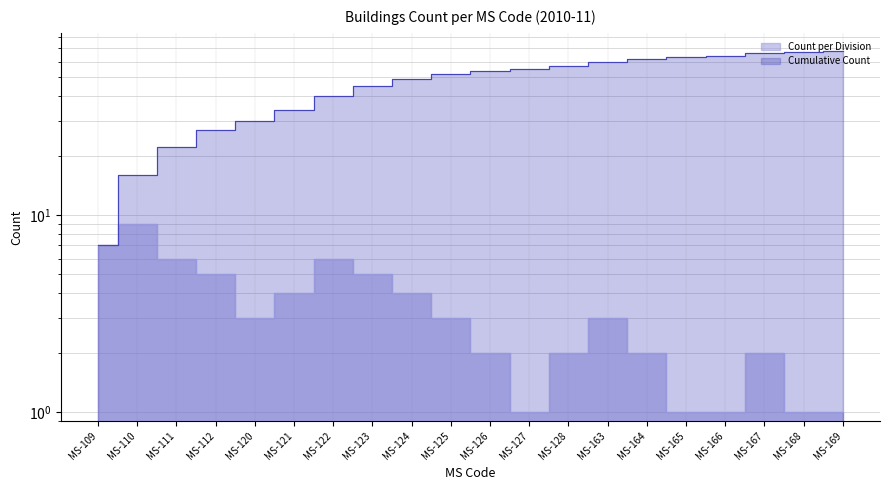

Rank the series by their maximum value, from lowest to highest.

Count per Division, Cumulative Count